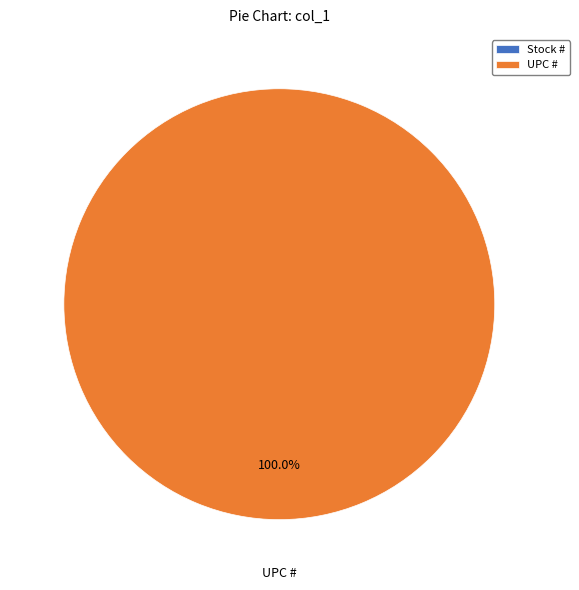

What is the change in value from Stock # to UPC #?

+751338114747